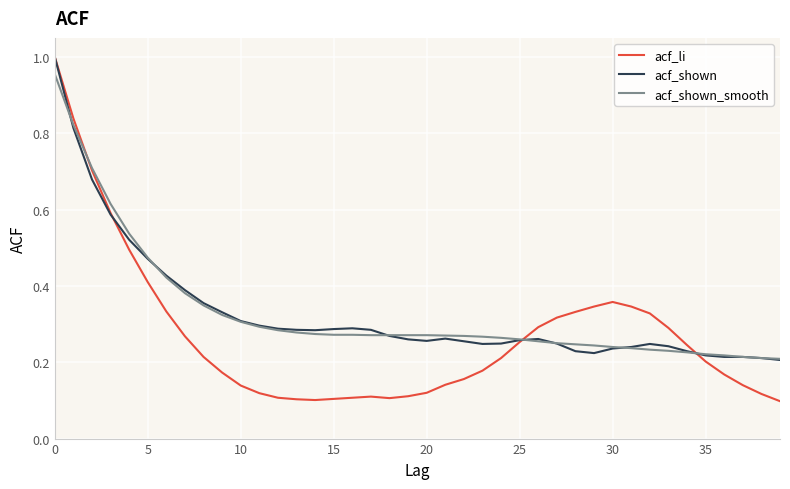

Which series has the largest range (max minus min)?

acf_li